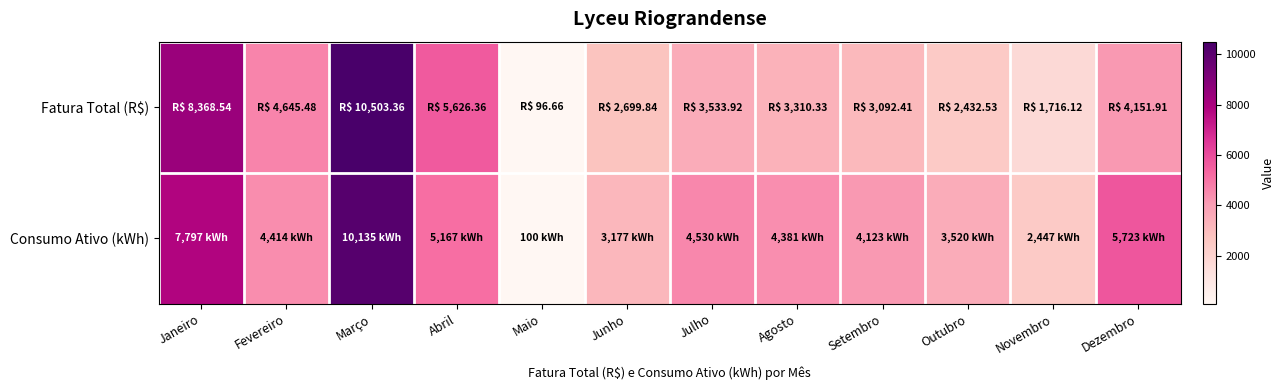

Reading left to right, extract all data points from this chart.

Fatura Total (R$): Janeiro=8368.5	Fevereiro=4645.5	Março=10503.4	Abril=5626.4	Maio=96.7	Junho=2699.8	Julho=3533.9	Agosto=3310.3	Setembro=3092.4	Outubro=2432.5	Novembro=1716.1	Dezembro=4151.9
Consumo Ativo (kWh): Janeiro=7797.0	Fevereiro=4414.0	Março=10135.0	Abril=5167.0	Maio=100.0	Junho=3177.0	Julho=4530.0	Agosto=4381.0	Setembro=4123.0	Outubro=3520.0	Novembro=2447.0	Dezembro=5723.0